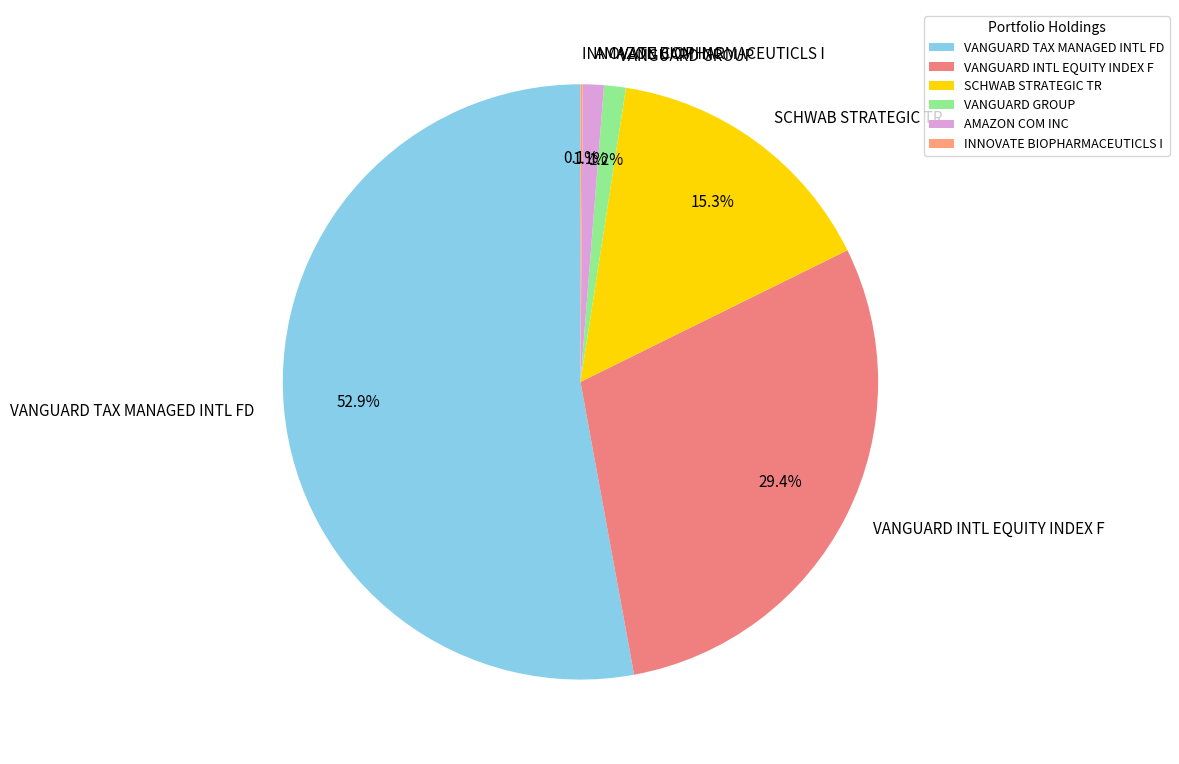

Which category has the biggest portion of the pie?

VANGUARD TAX MANAGED INTL FD